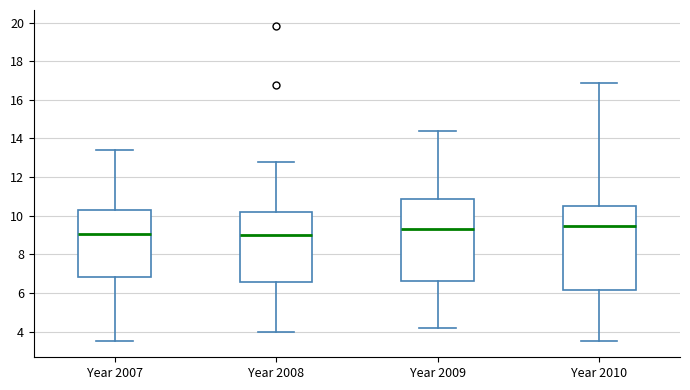

Reading left to right, read every box against the y-axis: the position of its median line, the range the box covers, and the ends of its whiskers. The values are not printed on the chart, so give them approximately, as read against the axis.

Year 2007: median 9.0, box 6.8 to 10.4, whiskers 3.4 to 13.4
Year 2008: median 9.0, box 6.6 to 10.2, whiskers 4.0 to 12.8
Year 2009: median 9.4, box 6.6 to 10.8, whiskers 4.2 to 14.4
Year 2010: median 9.4, box 6.2 to 10.6, whiskers 3.4 to 16.8